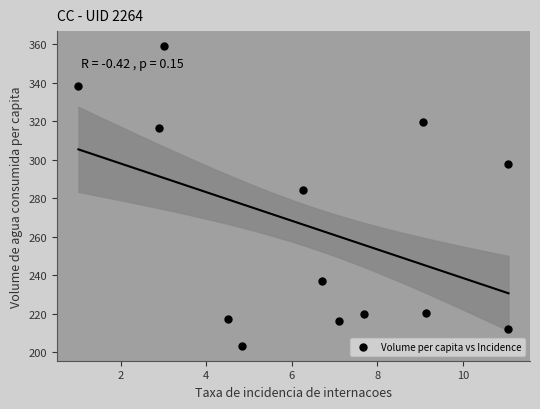

What is the range of X values (max minus min)?

10.1